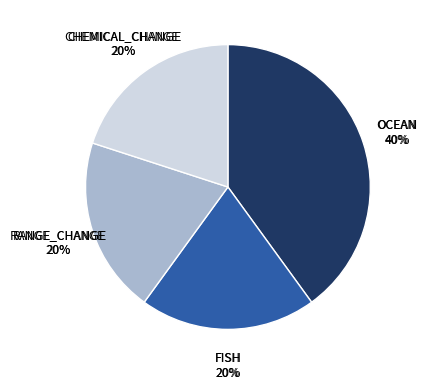

To the nearest percent, what portion does RANGE_CHANGE represent?

20%